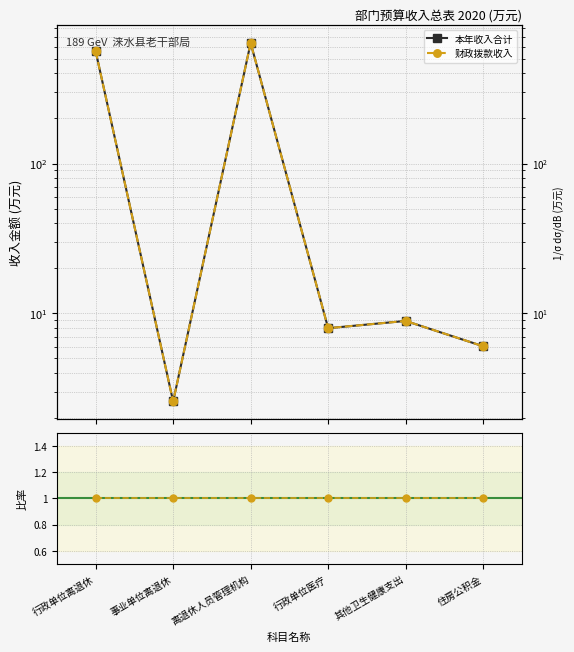

How many values in the 本年收入合计 series are below 8?

3